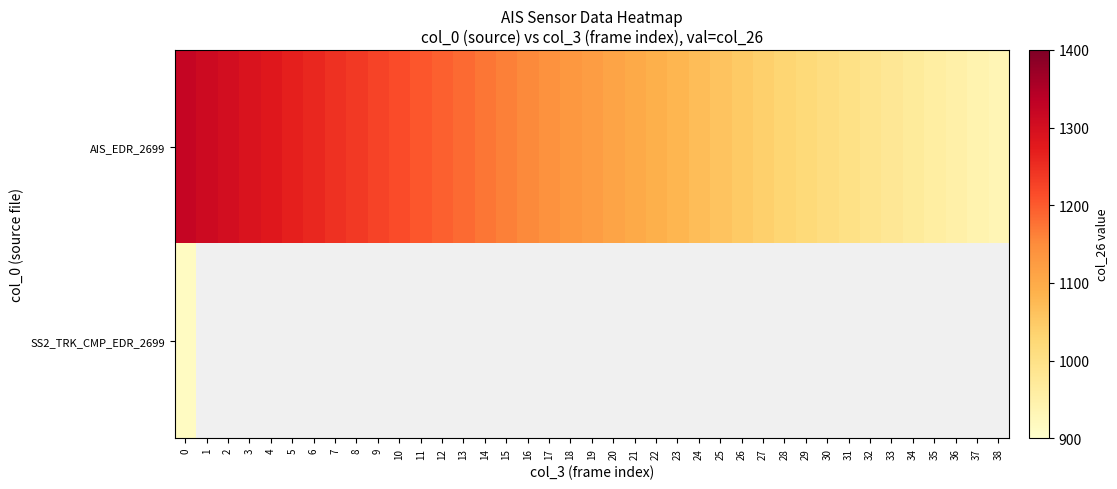

Rank the series by their maximum value, from lowest to highest.

SS2_TRK_CMP_EDR_2699, AIS_EDR_2699